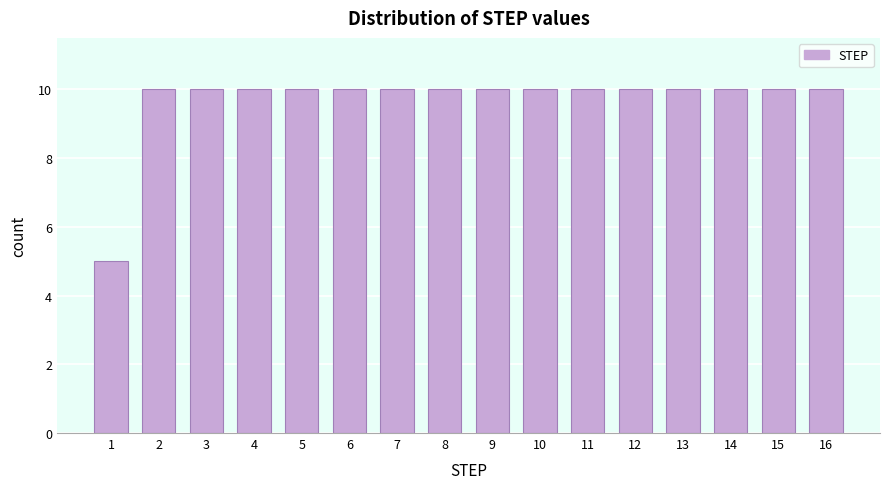

Reading right to left, extract all data points from this chart.

10	10	10	10	10	10	10	10	10	10	10	10	10	10	10	5